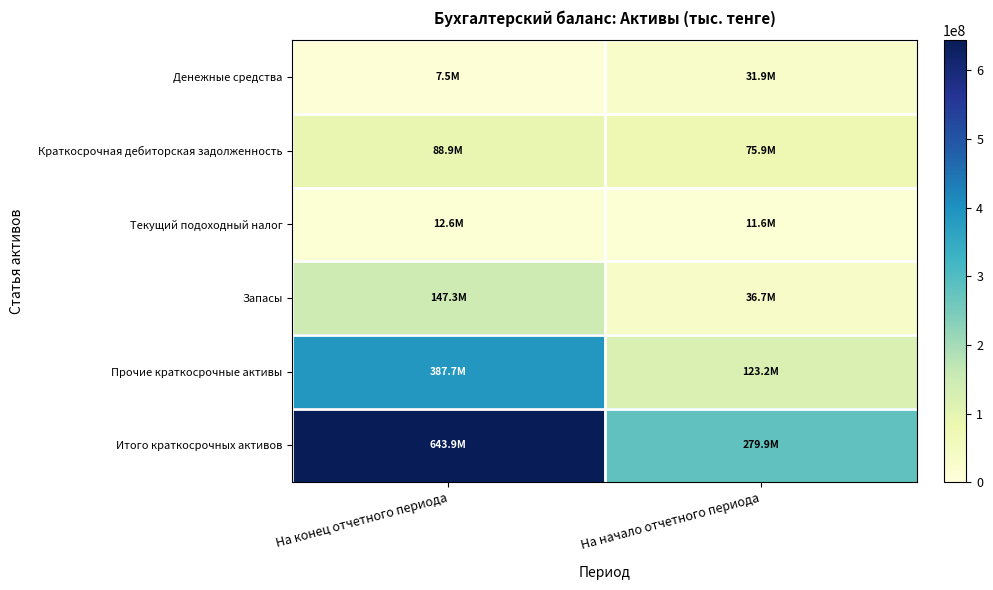

At На конец отчетного периода, list the series in order from smallest to largest.

Денежные средства, Текущий подоходный налог, Краткосрочная дебиторская задолженность, Запасы, Прочие краткосрочные активы, Итого краткосрочных активов